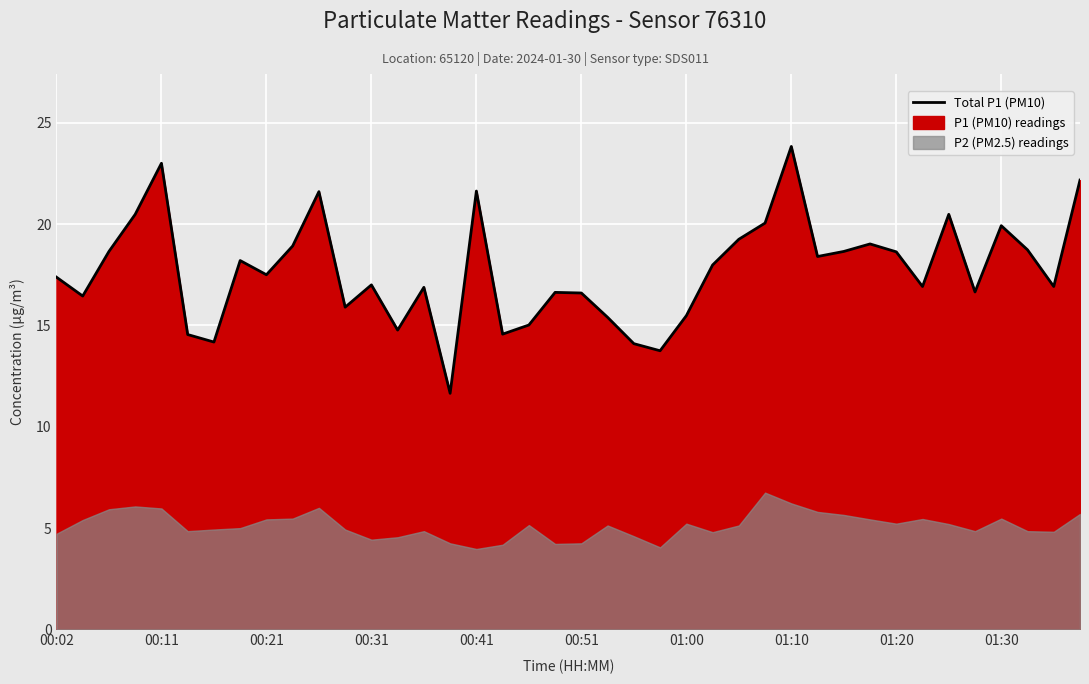

The Total P1 (PM10) series shows 16.6 at 00:51. True or false?

True